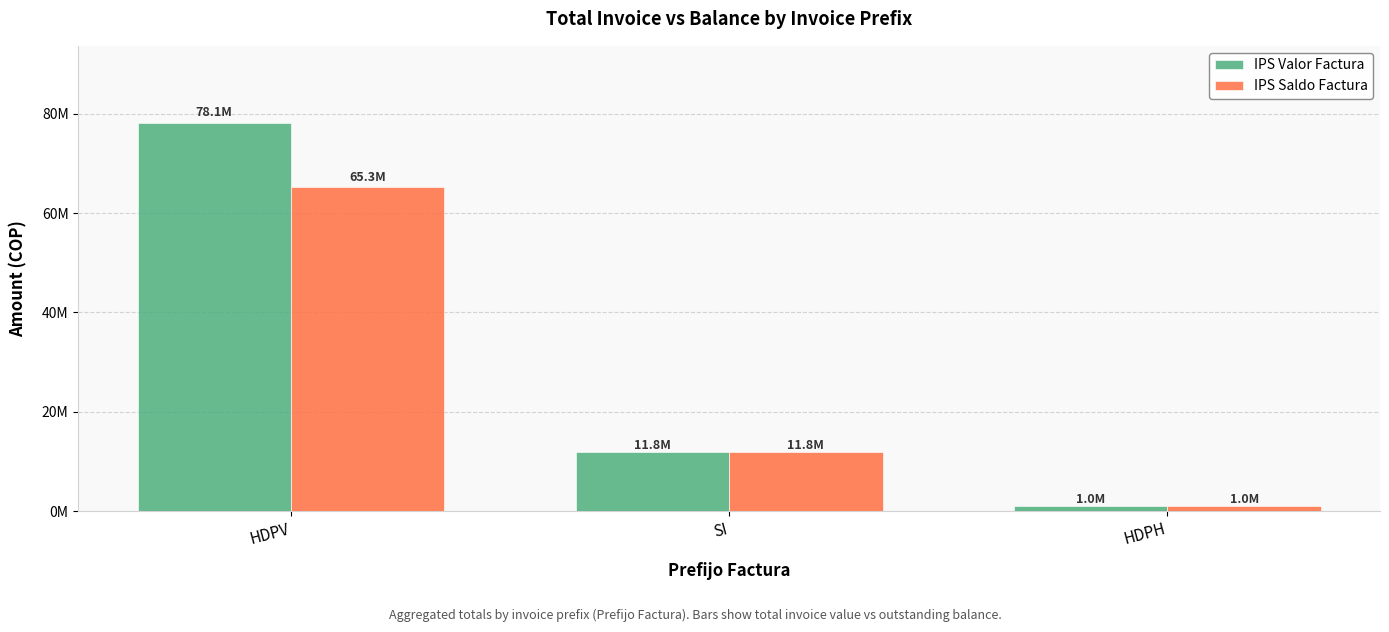

Where is IPS Saldo Factura nearest to the value 33143995?

SI